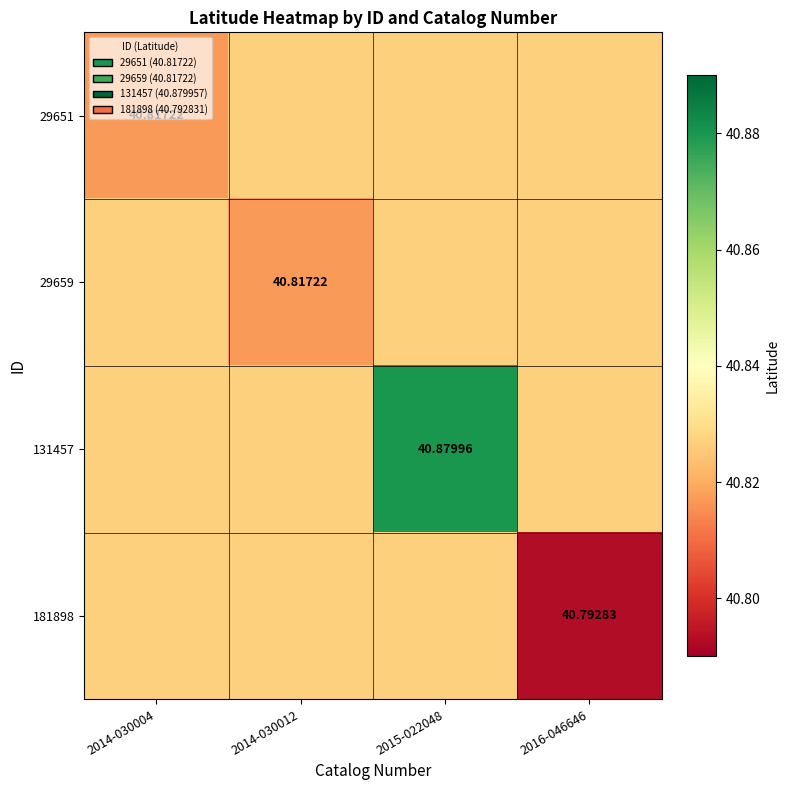

List the labels in order of 181898 value, largest first.

2014-030004, 2014-030012, 2015-022048, 2016-046646